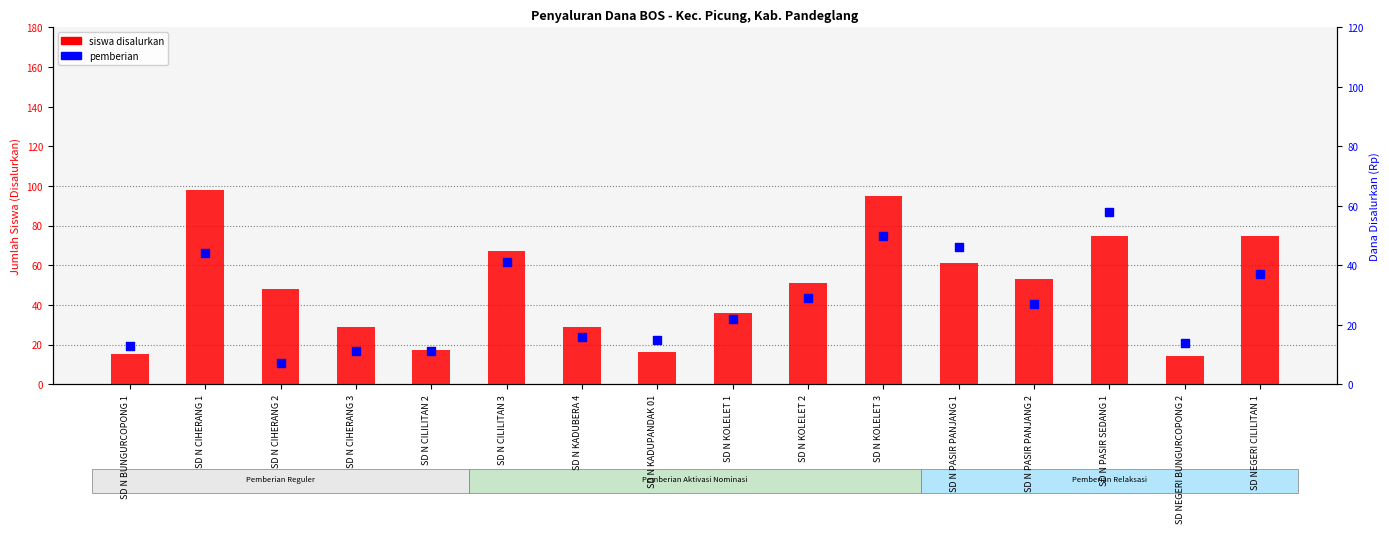

At how many categories does at least one series exceed 45?

9